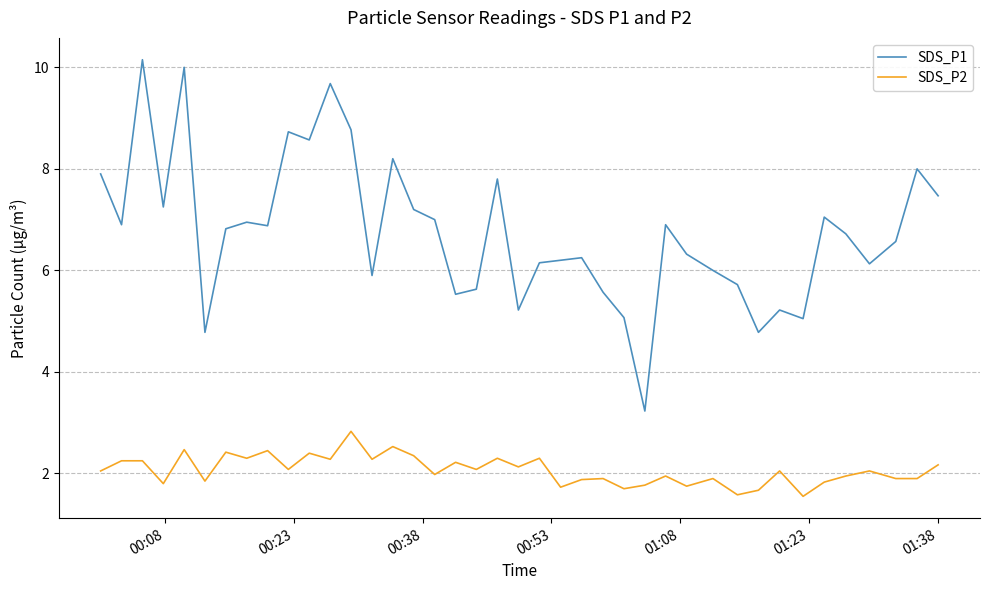

Which series has the largest total across all categories?

SDS_P1